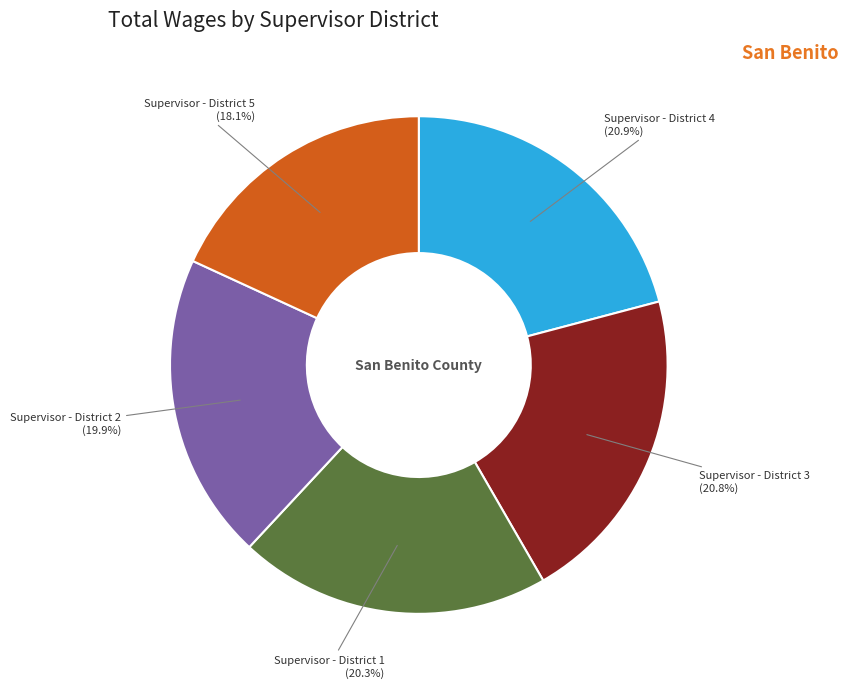

What portion of the pie excludes Supervisor - District 2?

80.1%